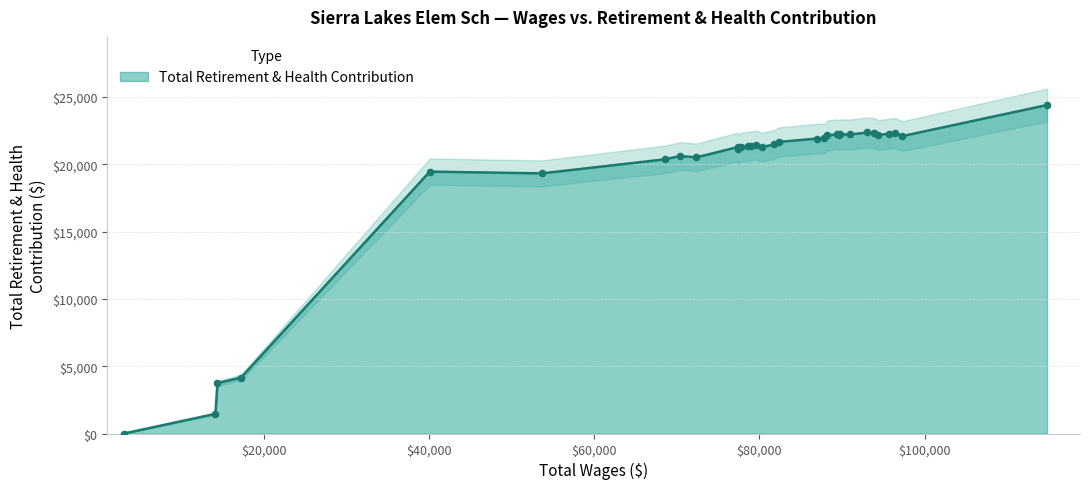

Which has a higher value, Teacher, Elementary 93857 or Teacher, Elementary 89612?

Teacher, Elementary 93857